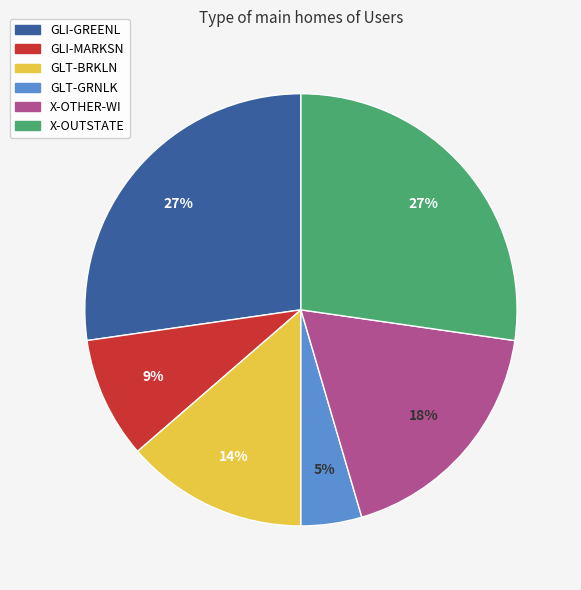

To the nearest percent, what portion does GLI-GREENL represent?

27%